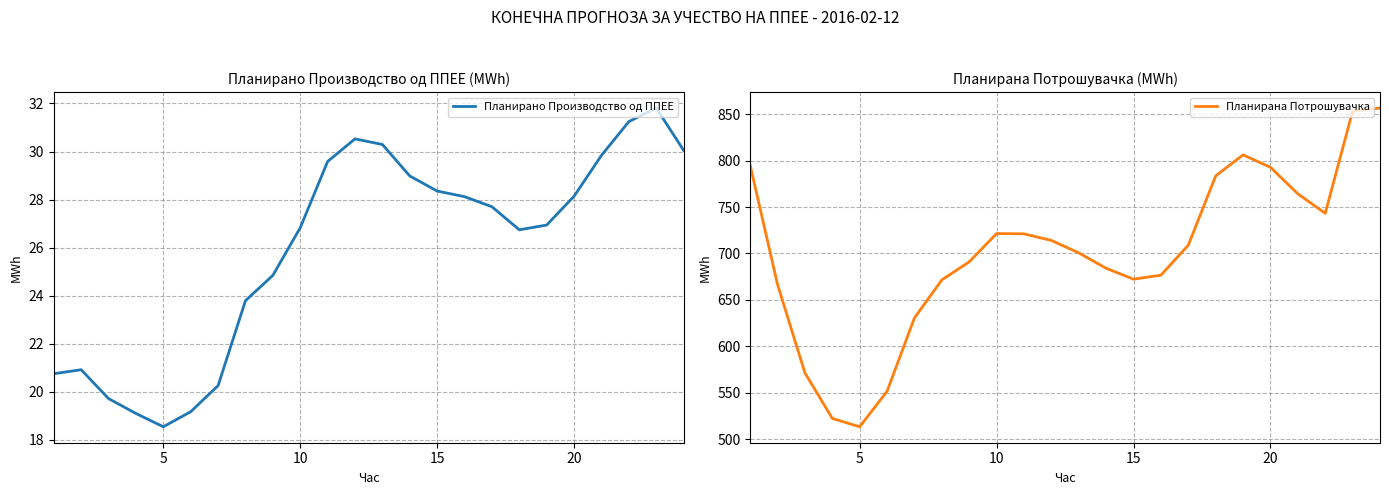

What is the lowest value of the Планирано Производство од ППЕЕ series?

18.5